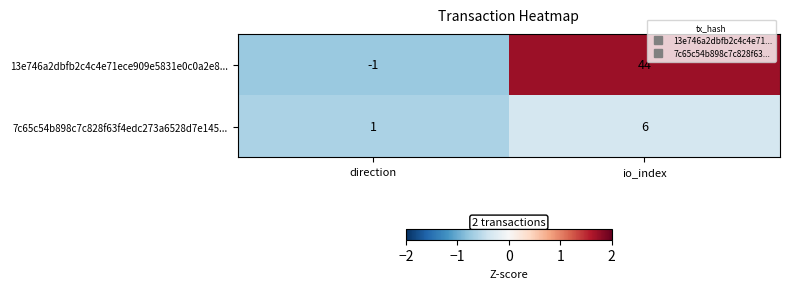

At which category is the sum across all series the highest?

io_index